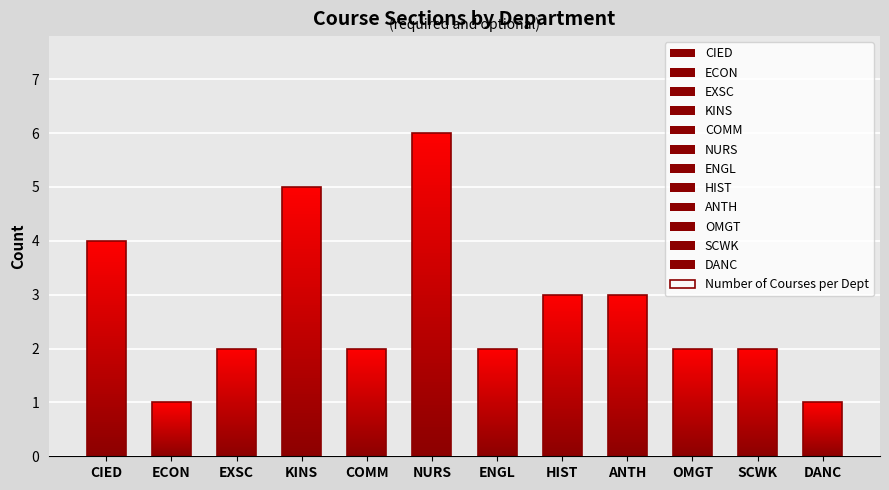

What is the sum of all values?

33